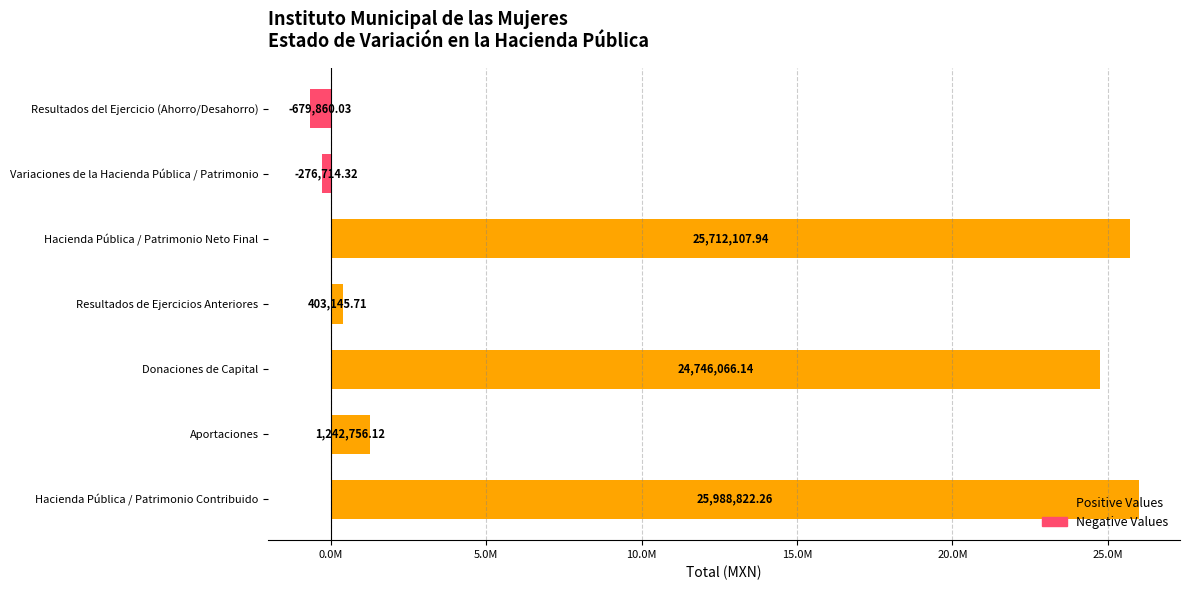

What is the change in value from Hacienda Pública / Patrimonio Contribuido to Variaciones de la Hacienda Pública / Patrimonio?

-26265536.6